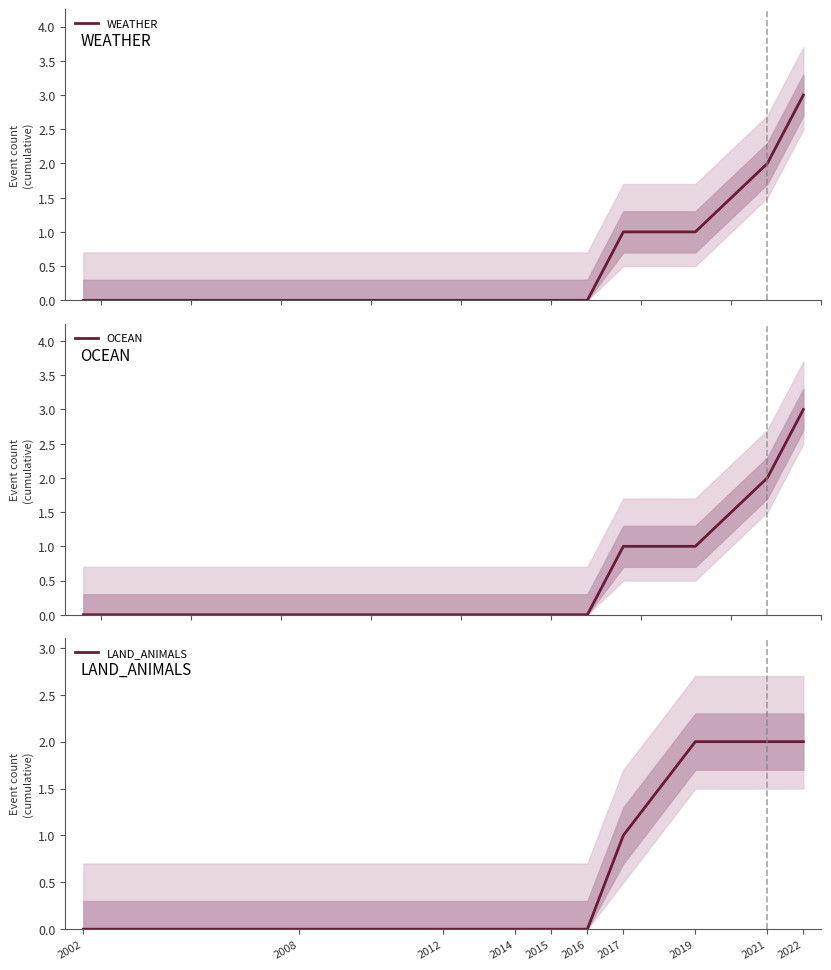

The value of WEATHER at 2012 is -1. True or false?

False